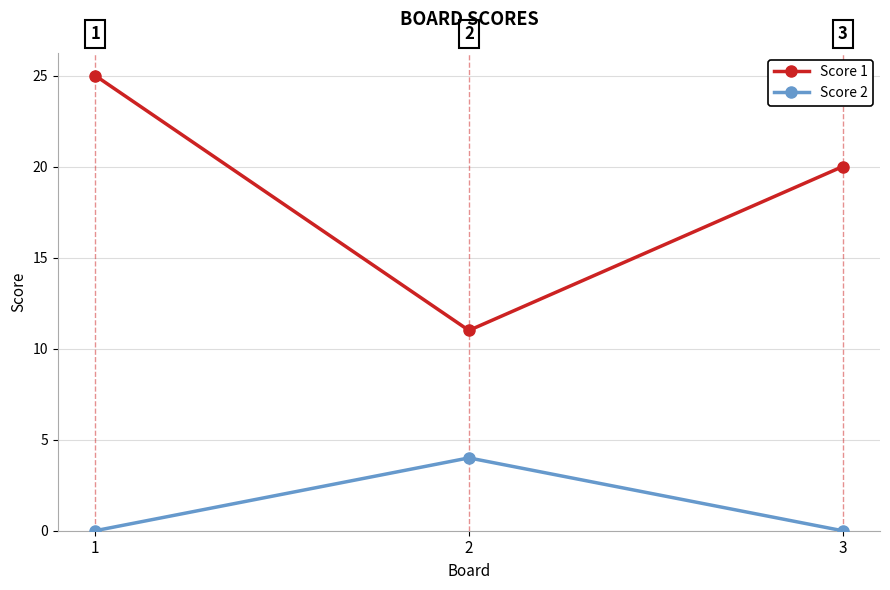

What is the value of the Score 1 point at the 3rd from the left?

20